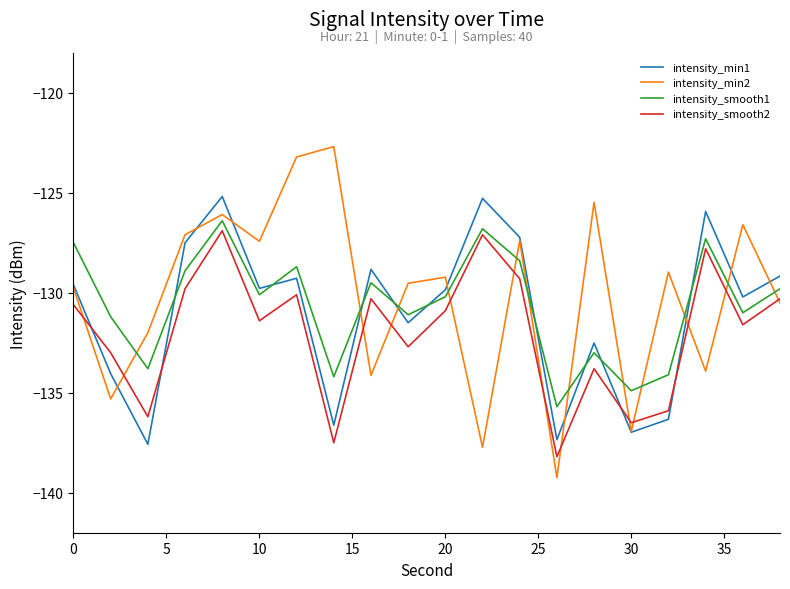

List the series in order of their overall mean, lowest first.

intensity_smooth2, intensity_min1, intensity_smooth1, intensity_min2